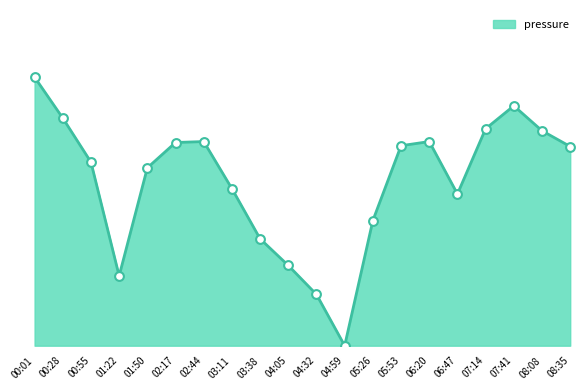

Approximately how many times larger is the value at 02:44 compared to 04:05?

2.5